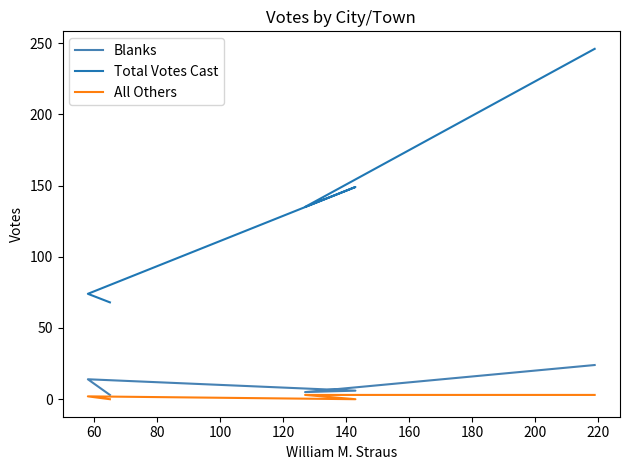

Reading left to right, list all the values displayed in this chart.

Blanks: 24	5	6	14	3
Total Votes Cast: 246	135	149	74	68
All Others: 3	3	0	2	0